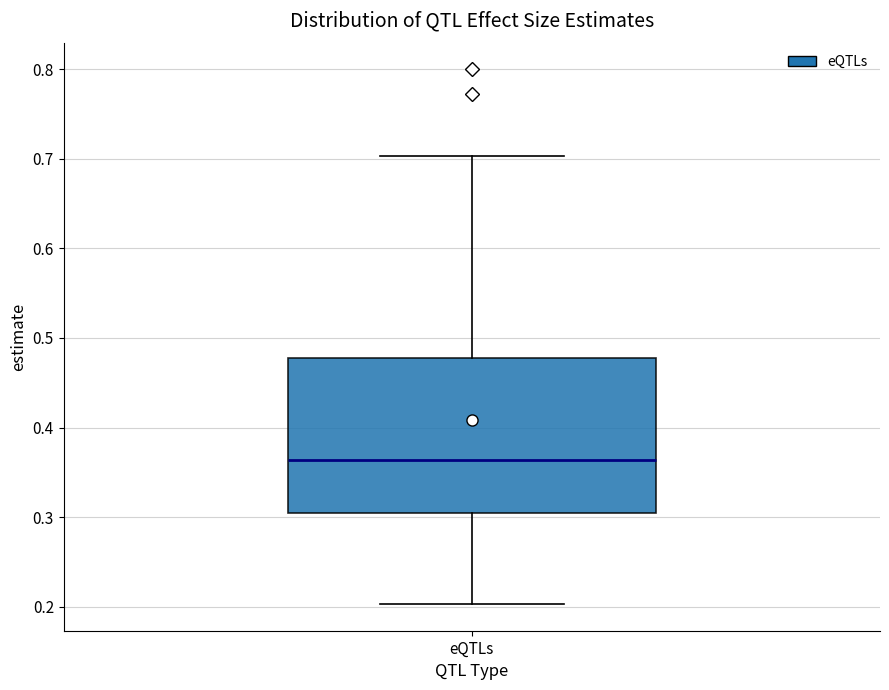

Read this box plot against the y-axis: the position of the median line, the range covered by the box, and the ends of both whiskers. The values are not printed on the chart, so give them approximately, as read against the axis.

median 0.36, box 0.30 to 0.48, whiskers 0.20 to 0.70